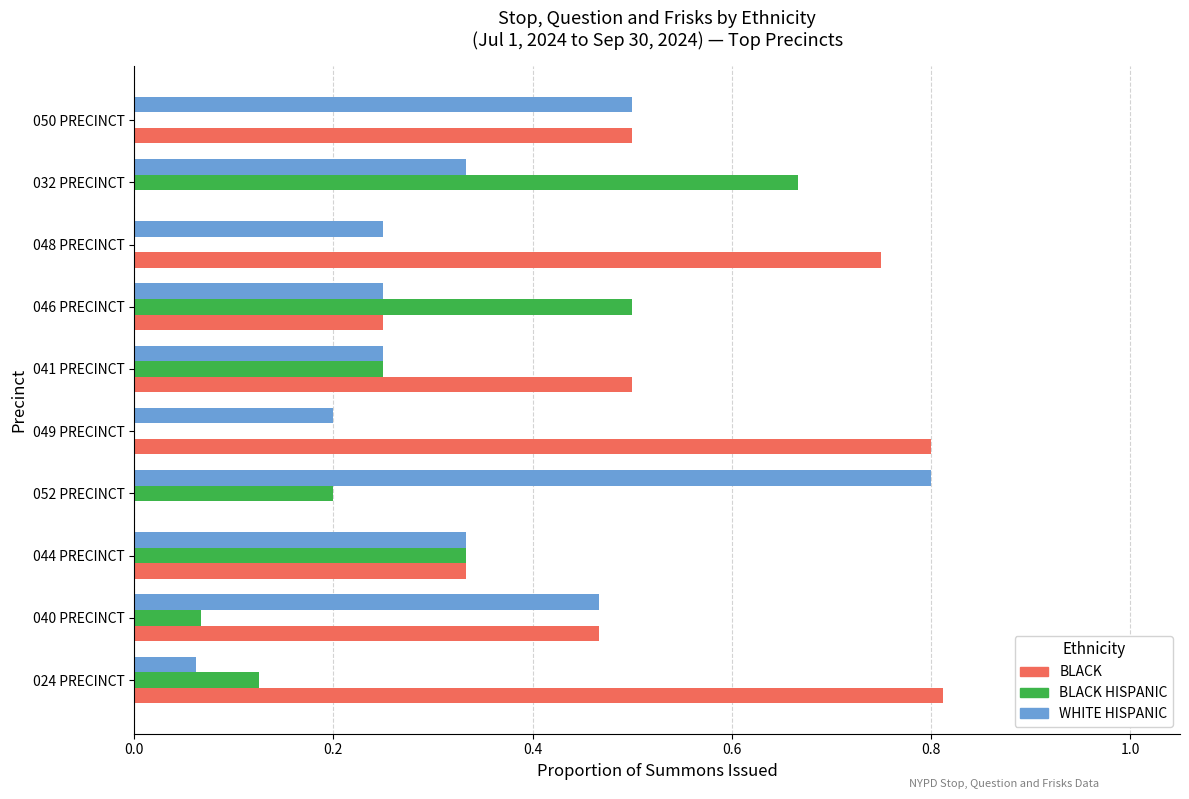

The value of BLACK HISPANIC at 052 PRECINCT is 0.1. True or false?

False